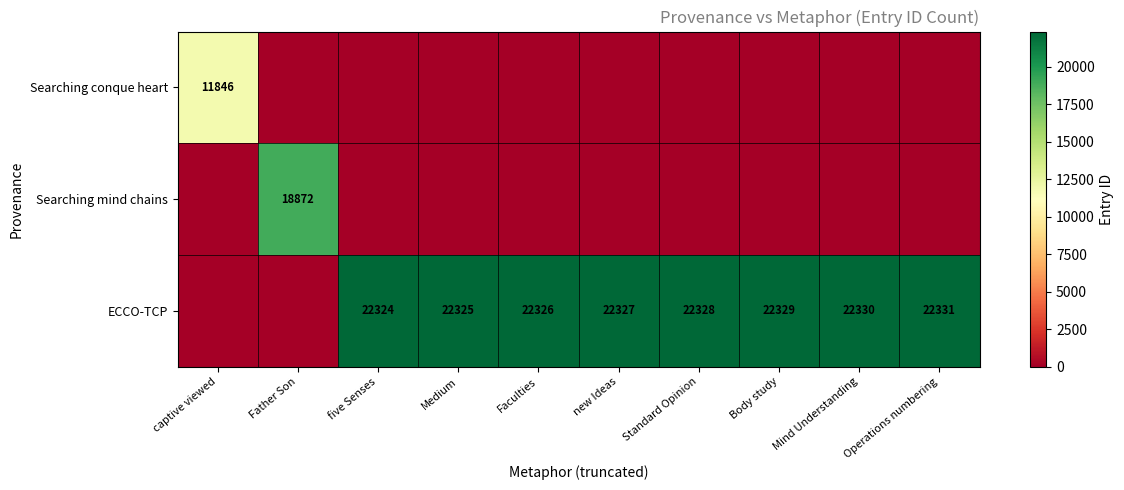

True or false: ECCO-TCP has a value of 22325 at Medium.

True